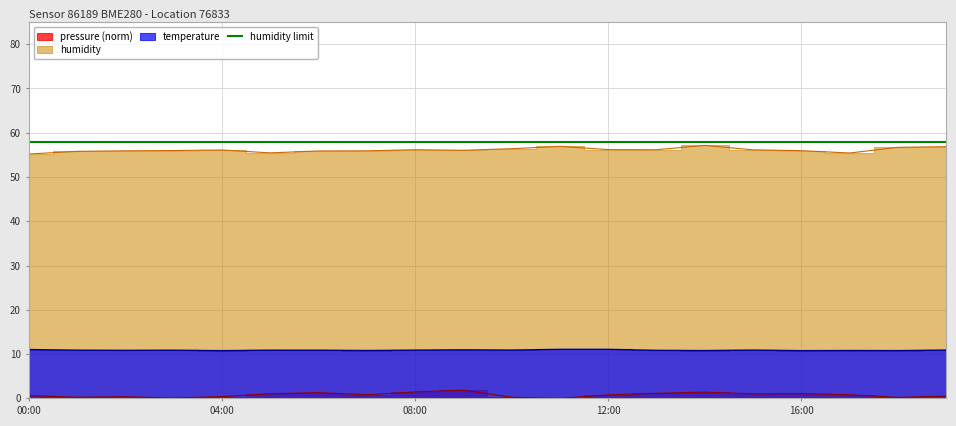

True or false: temperature and pressure cross at least once.

False